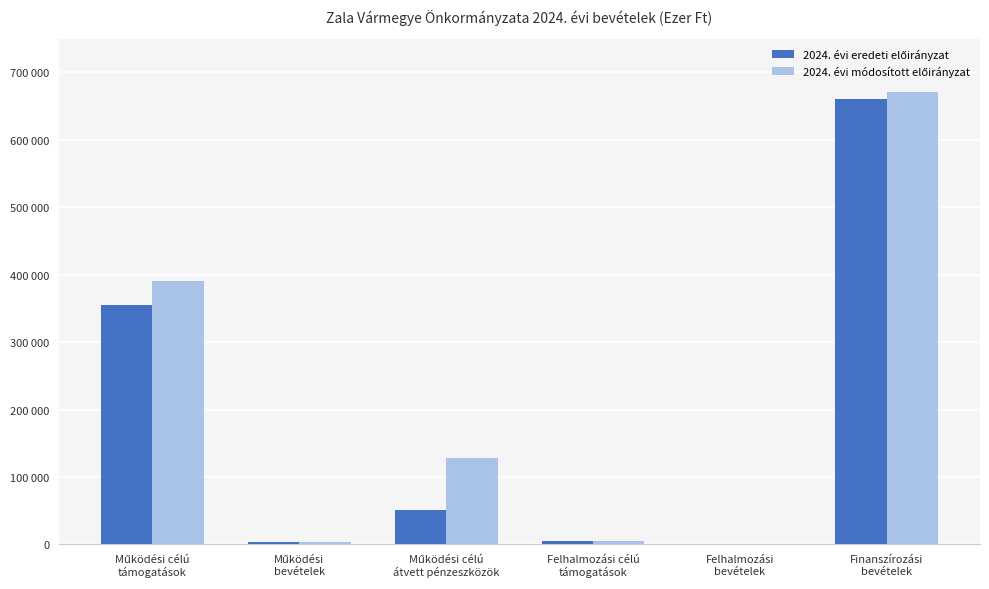

At which label is 2024. évi eredeti előirányzat closest to 330500?

Működési célú
támogatások